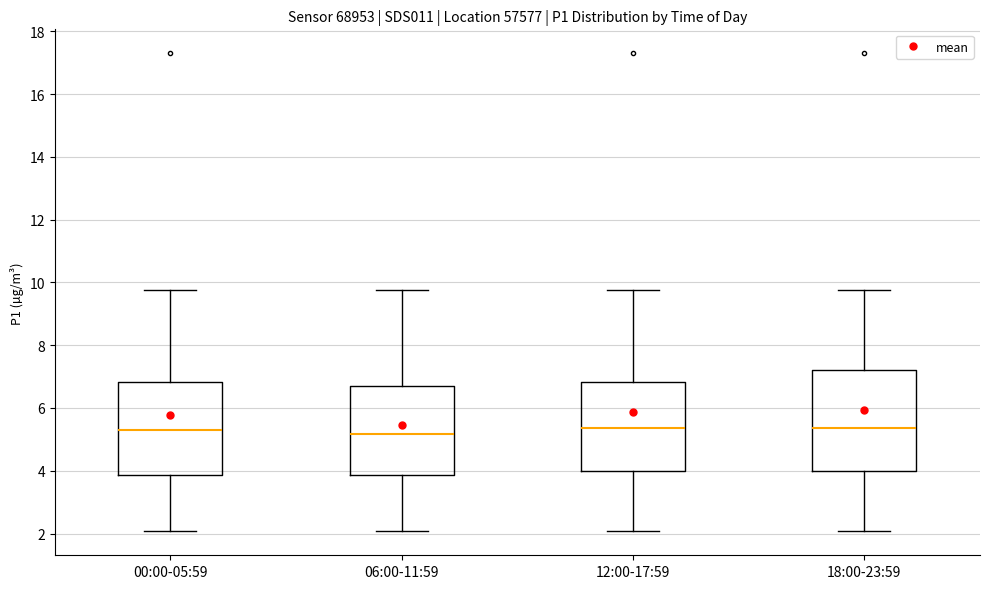

Comparing the boxes themselves (not the whiskers), which one is the tallest?

18:00-23:59